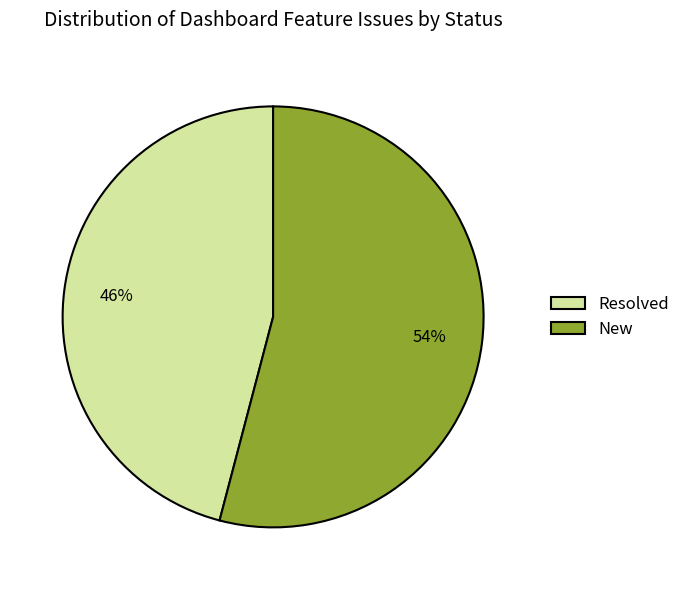

Rank the categories by value from lowest to highest.

Resolved, New